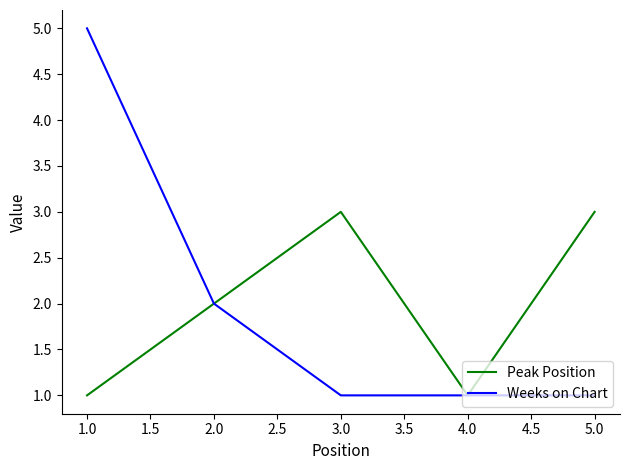

Between 4.0 and 5.0, which series saw the biggest shift?

Peak Position